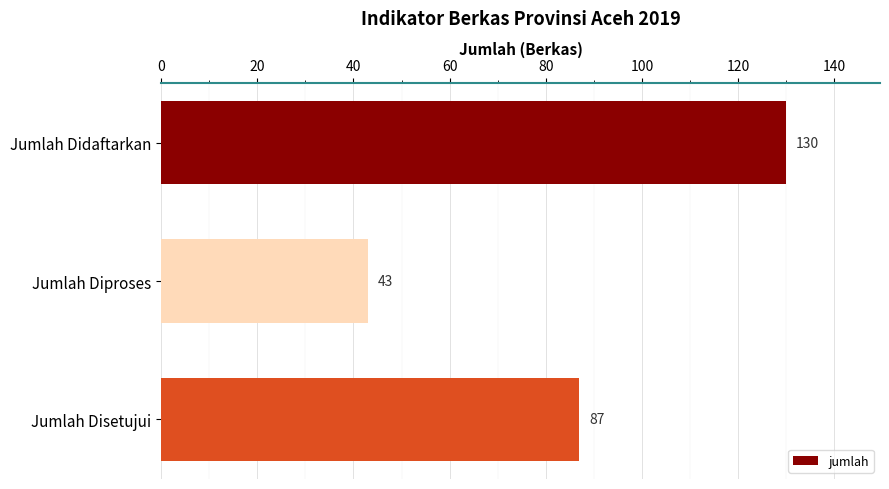

Reading top to bottom, list all the values displayed in this chart.

130	43	87